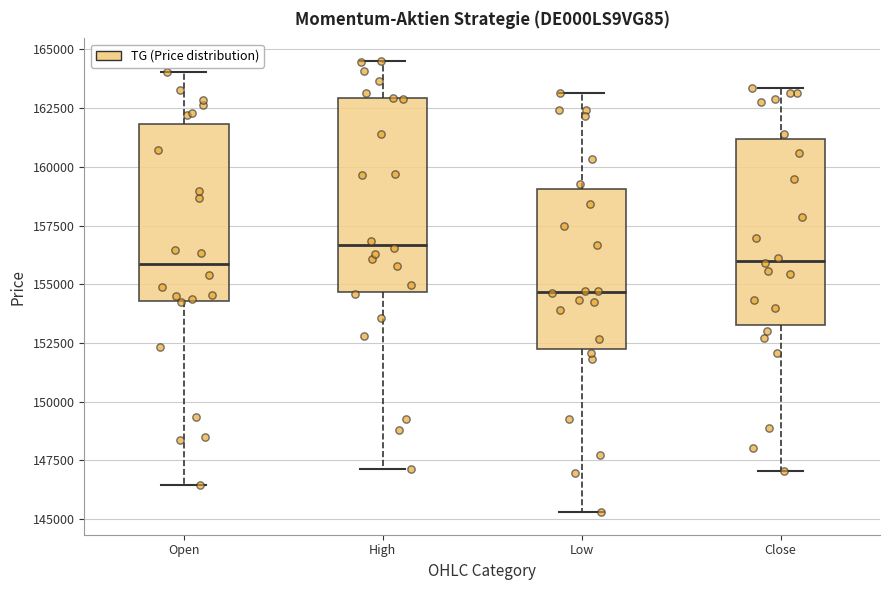

Reading left to right, read every box against the y-axis: the position of its median line, the range the box covers, and the ends of its whiskers. The values are not printed on the chart, so give them approximately, as read against the axis.

Open: median 156000, box 154500 to 162000, whiskers 146500 to 164000
High: median 156500, box 154500 to 163000, whiskers 147000 to 164500
Low: median 154500, box 152000 to 159000, whiskers 145500 to 163000
Close: median 156000, box 153500 to 161000, whiskers 147000 to 163500